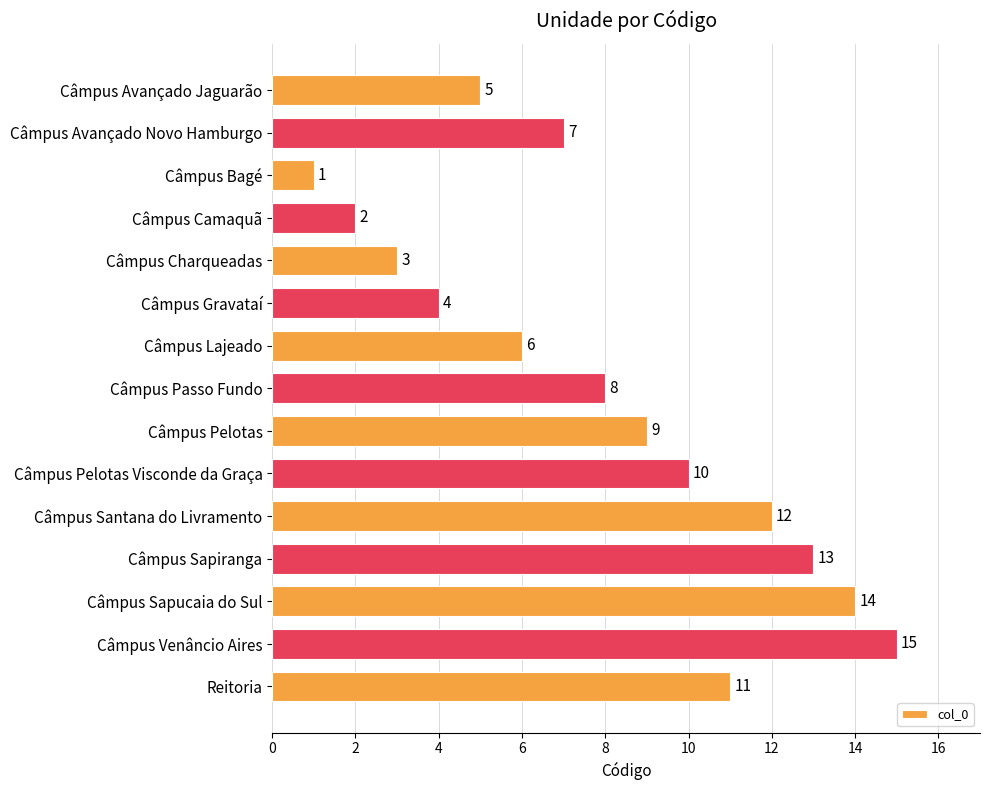

What is the average value?

8